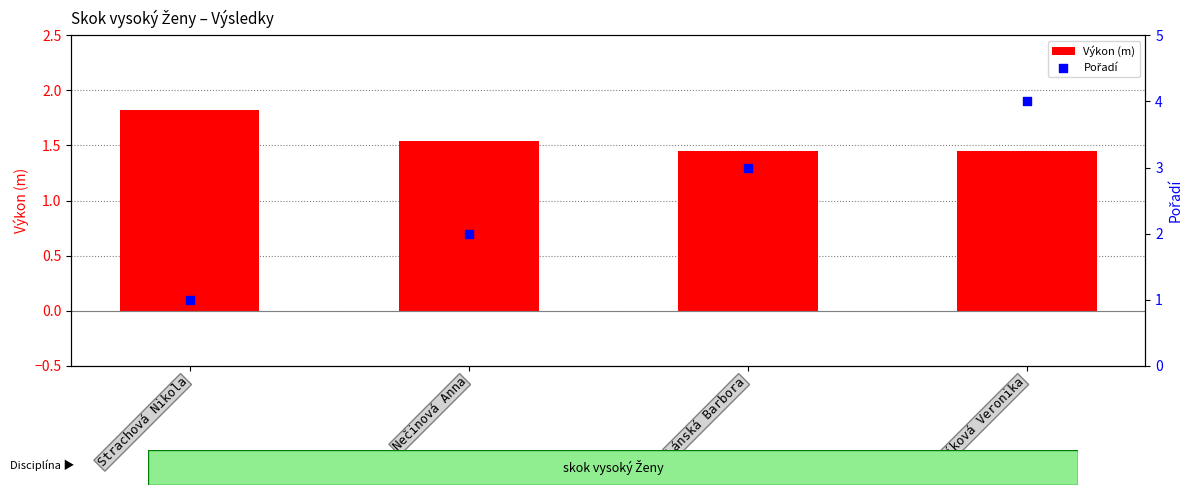

At which category is the sum across all series the highest?

Slavíková Veronika